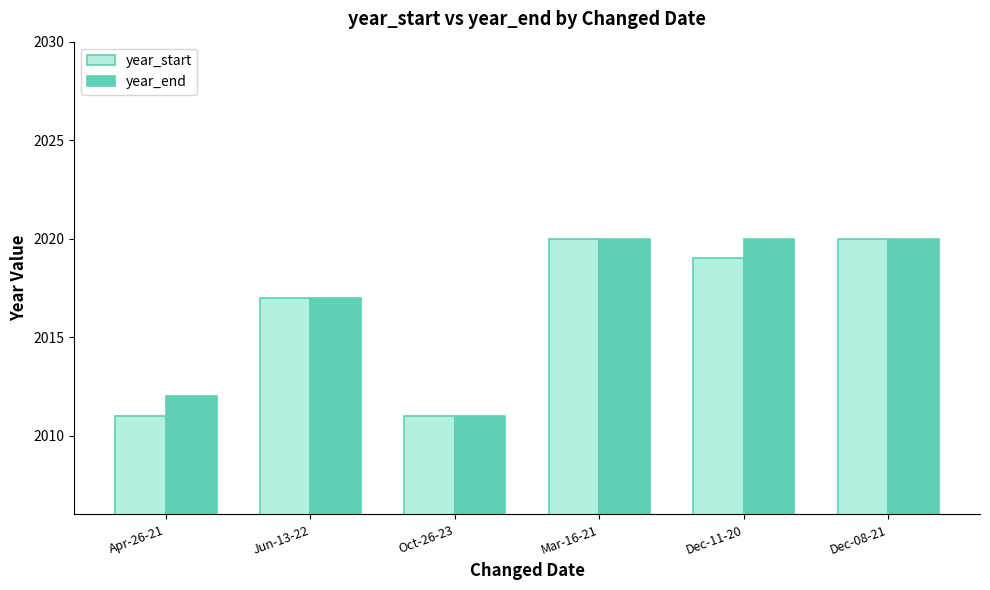

What position from the left is Jun-13-22?

2